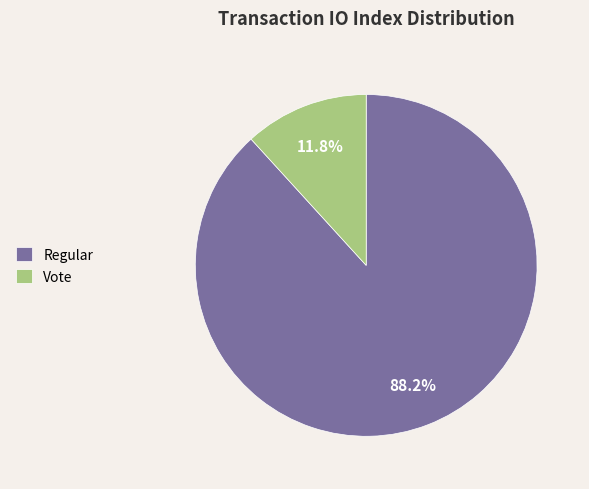

To the nearest percent, what is the difference between the largest and smallest slice percentages?

76%